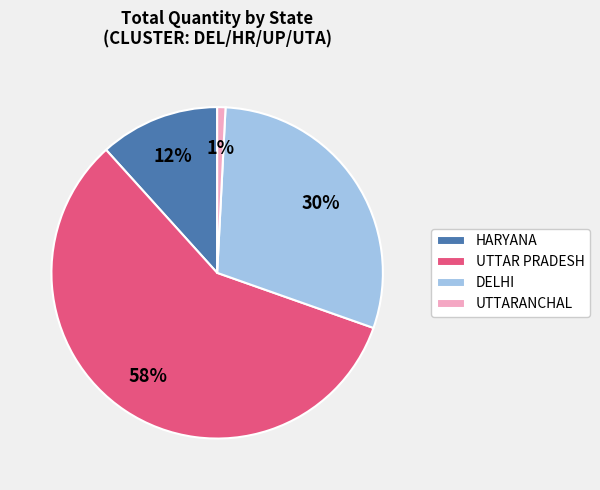

The DELHI slice represents 15% of the pie. True or false?

False